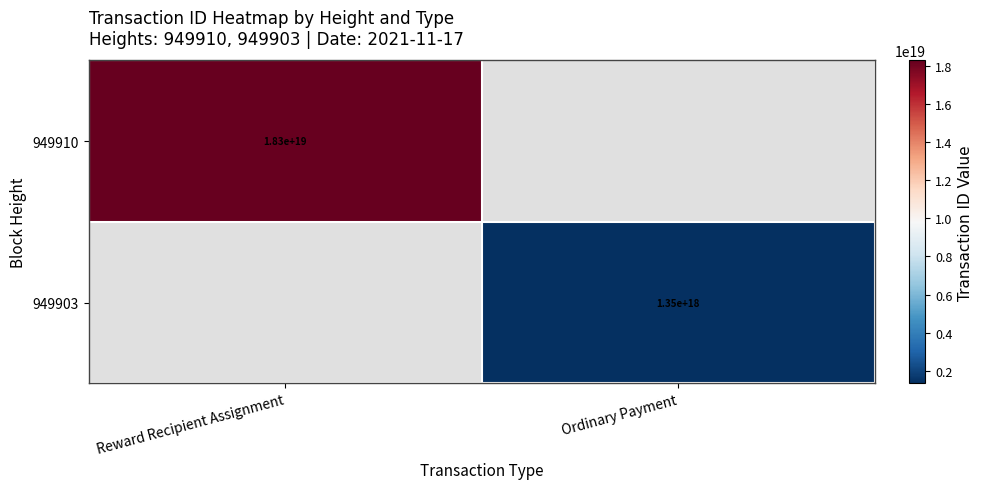

True or false: 949910 has a value of 29535453234528808960 at Reward Recipient Assignment.

False